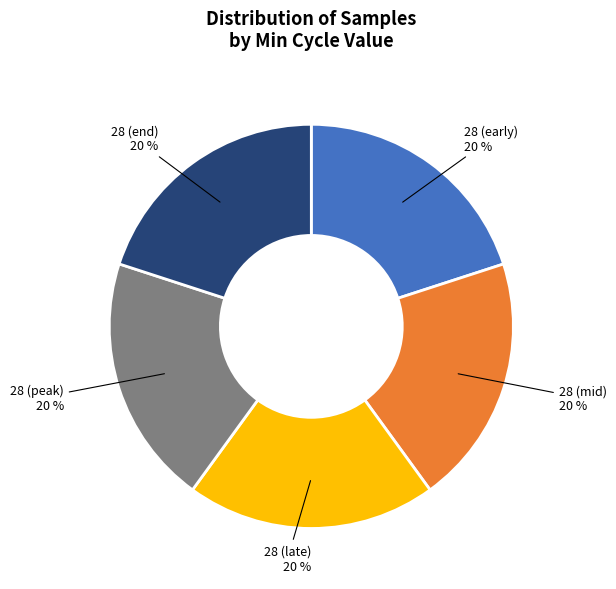

What percentage is the 28 (end) slice, to the nearest percent?

20%